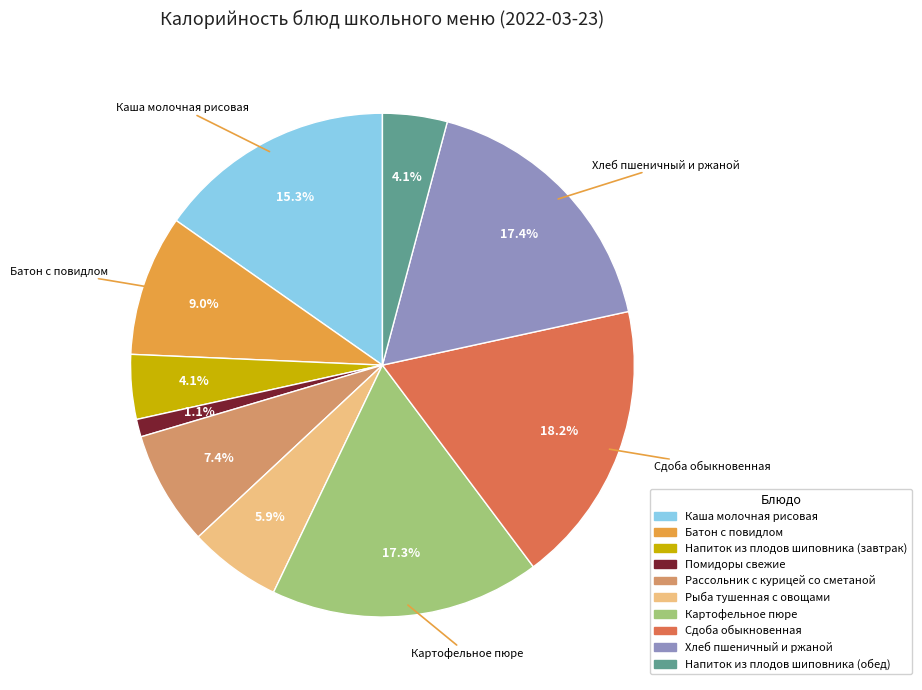

To the nearest percent, what is the difference between the largest and smallest slice percentages?

17%